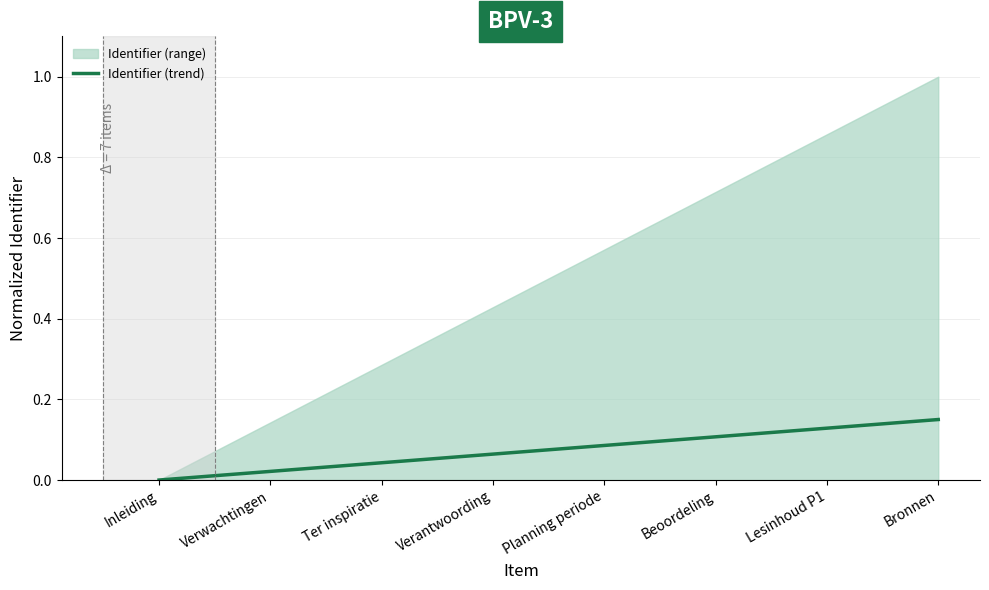

Count the values in the range 0 to 1.

8